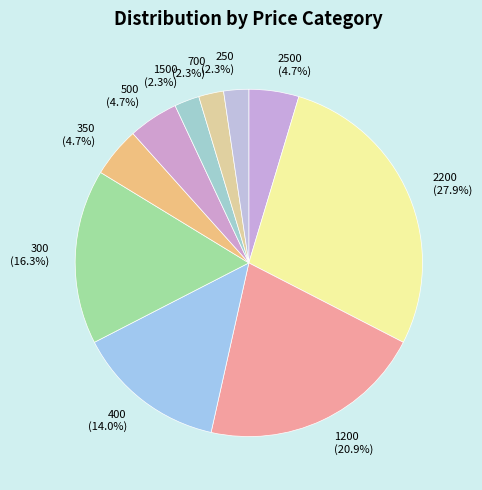

Is 700 the majority of the pie?

No